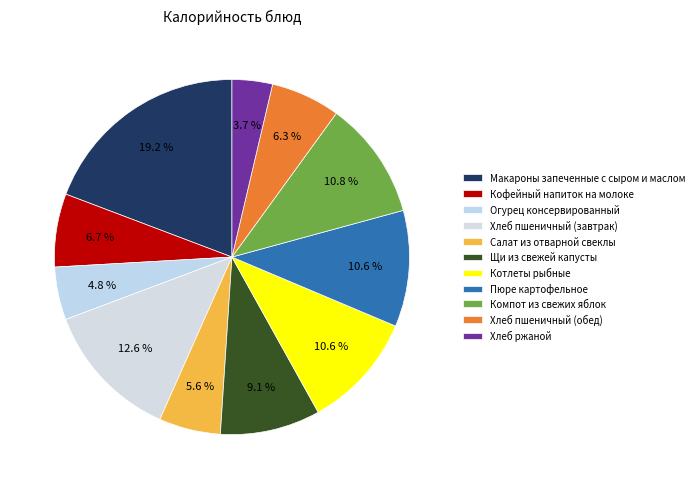

To the nearest percent, what is the average slice percentage?

9%